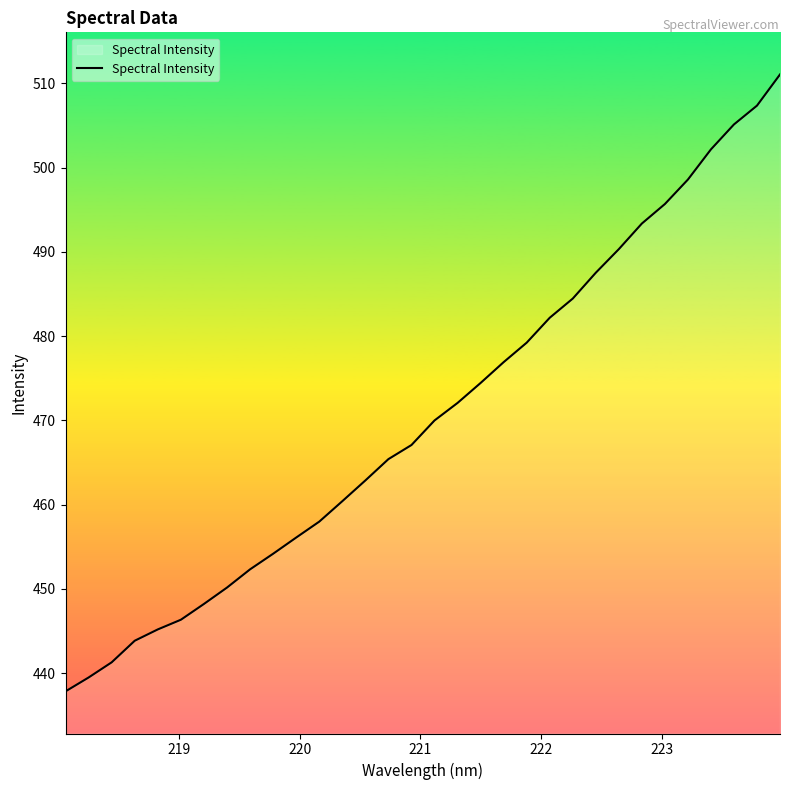

What is the smallest value displayed?

437.8